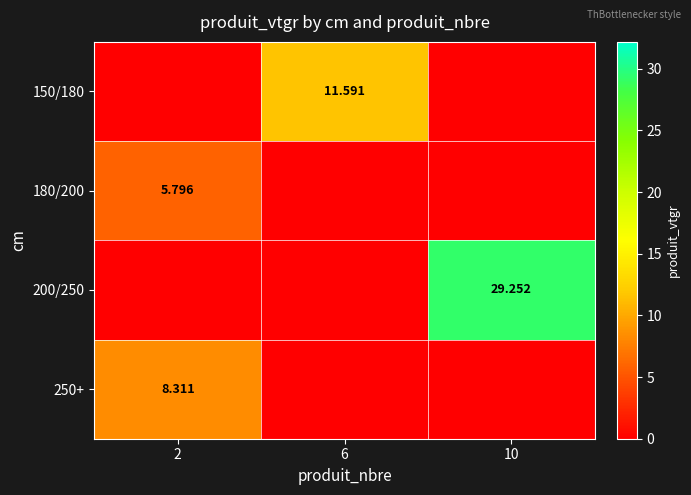

What is the maximum value shown in the chart?

29.3